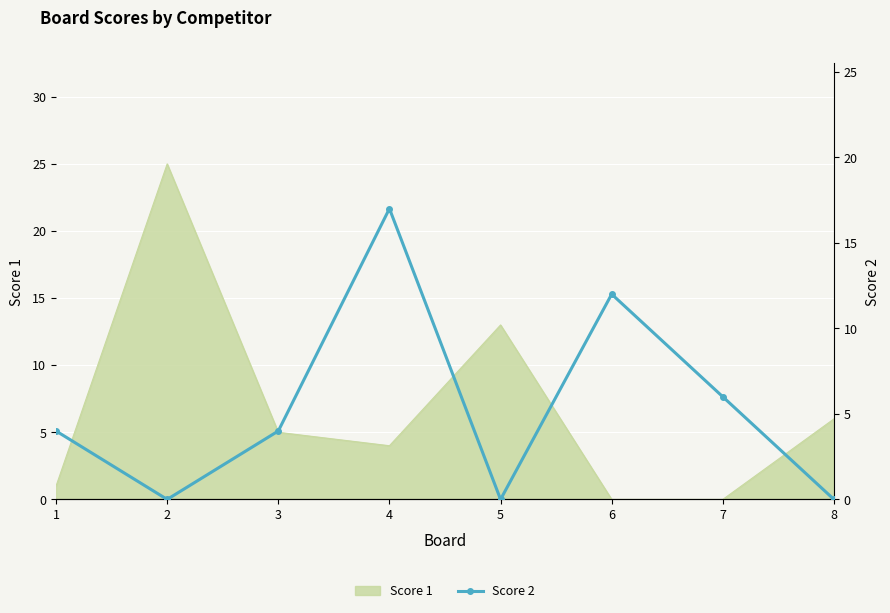

Read the value at 4, to the nearest 5.

15